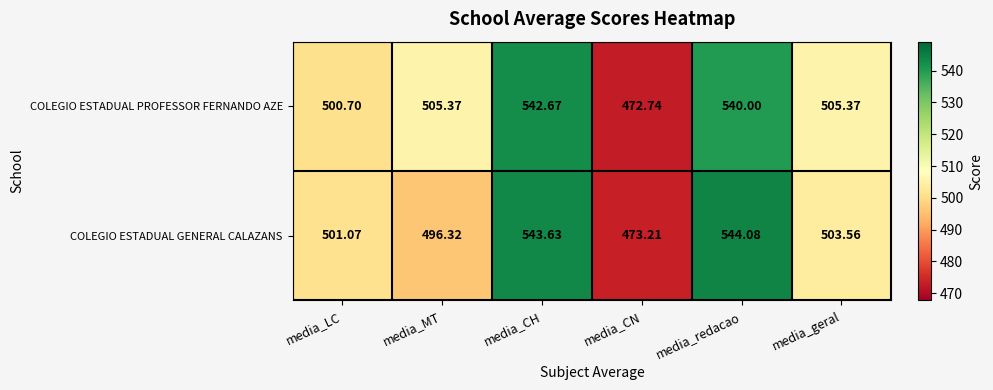

How many categories are shown in the chart?

6